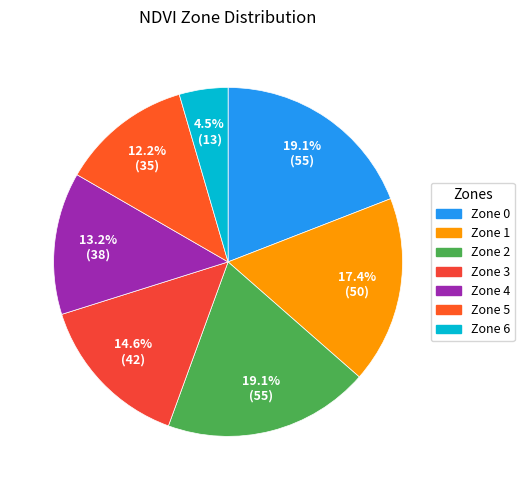

How many slices are in this pie chart?

7